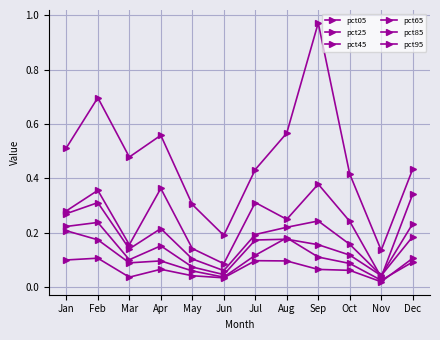

How many distinct data groups are displayed?

6